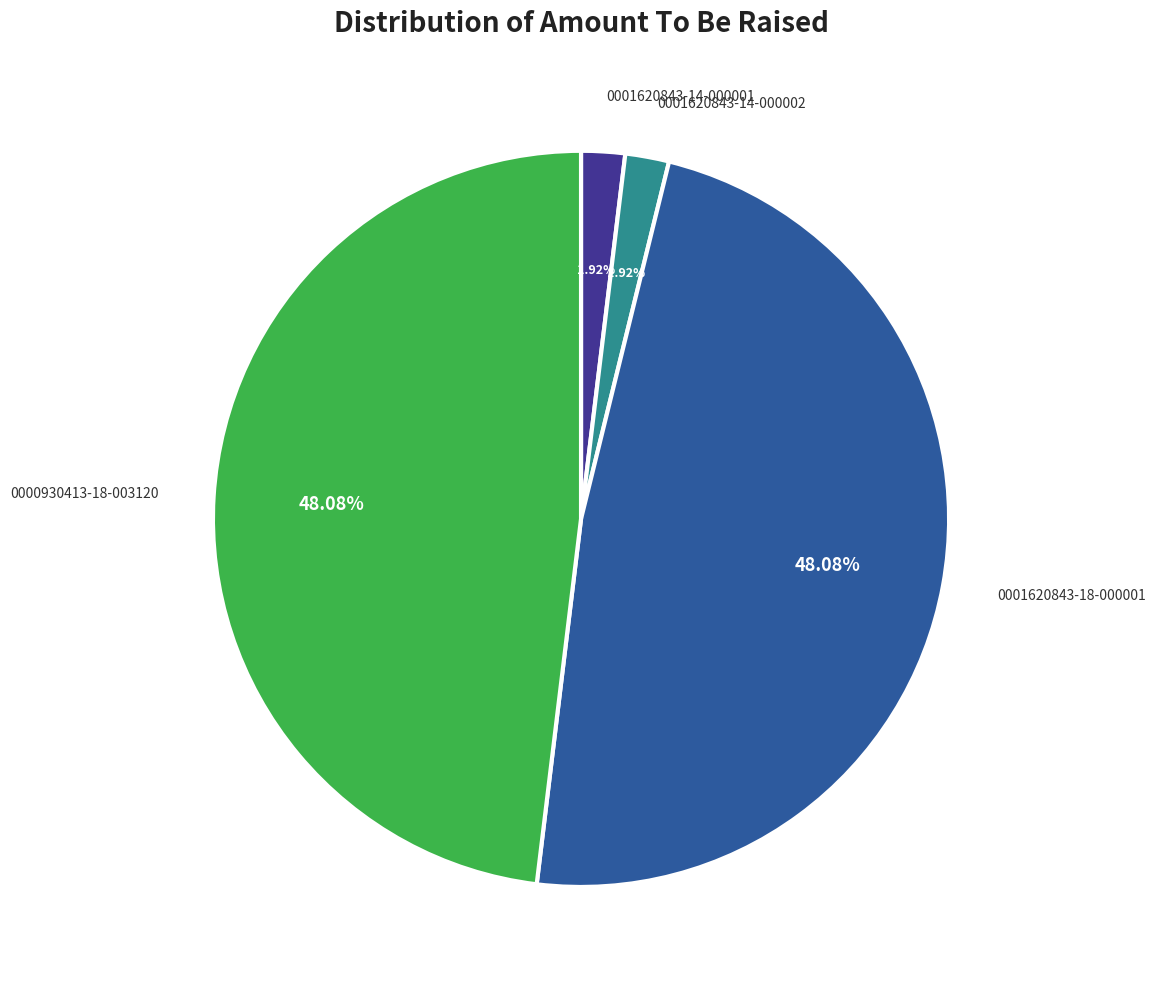

To the nearest percent, what percentage of the pie is 0001620843-14-000002?

2%